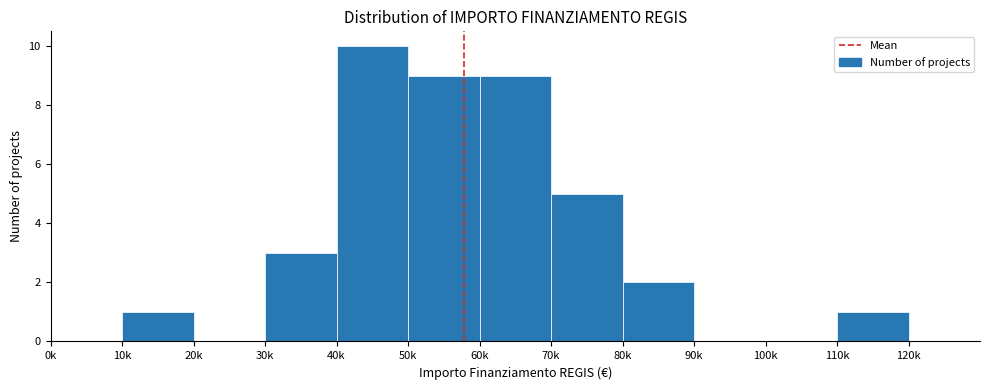

Reading left to right, list all the values displayed in this chart.

0k=0	10k=1	20k=0	30k=3	40k=10	50k=9	60k=9	70k=5	80k=2	90k=0	100k=0	110k=1